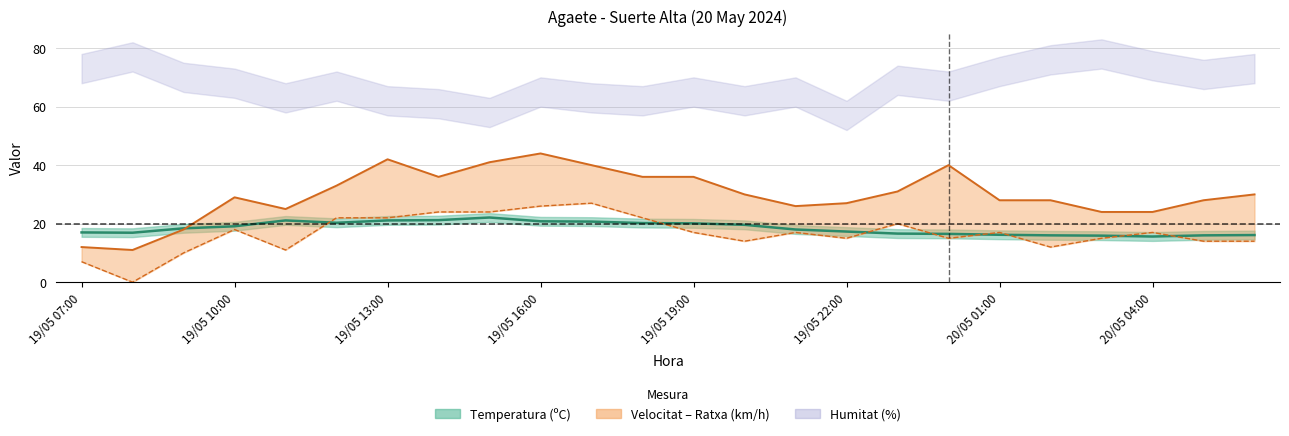

Which series has the largest range (max minus min)?

Ratxa (km/h)